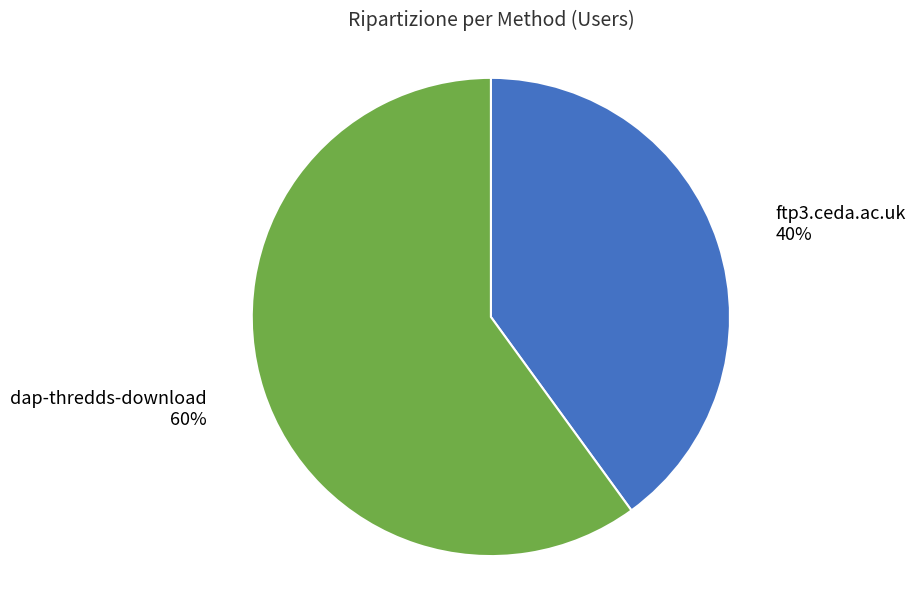

The ftp3.ceda.ac.uk slice represents 40% of the pie. True or false?

True